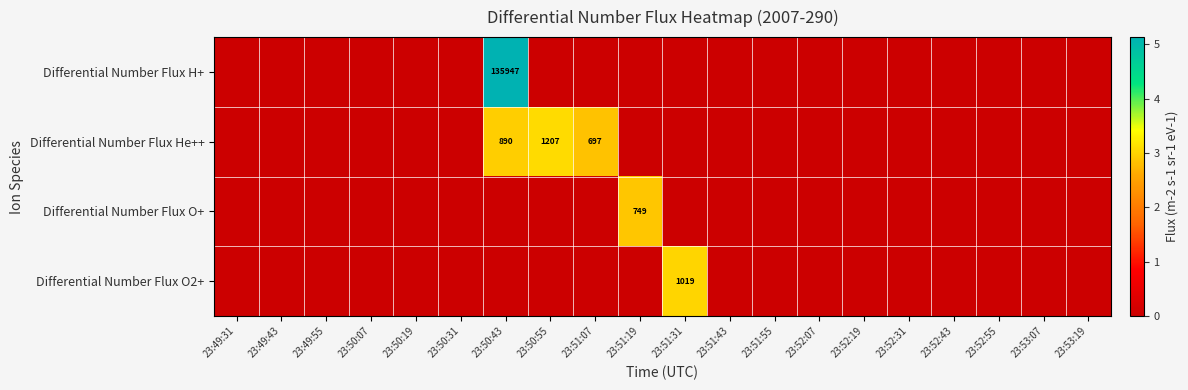

The Differential Number Flux H+ series shows 135947 at 23:50:43. True or false?

True